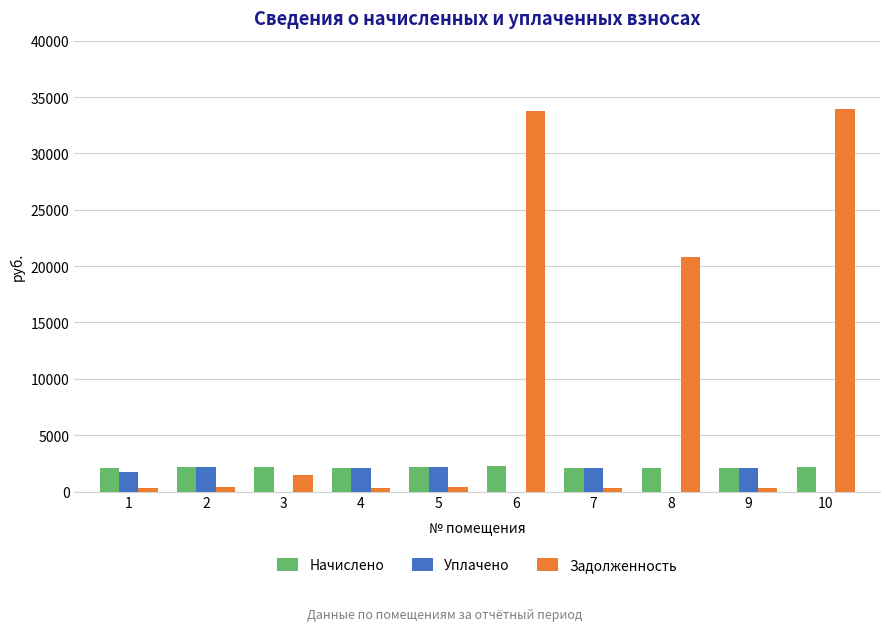

Is it true that Начислено equals 465.0 at 4?

False